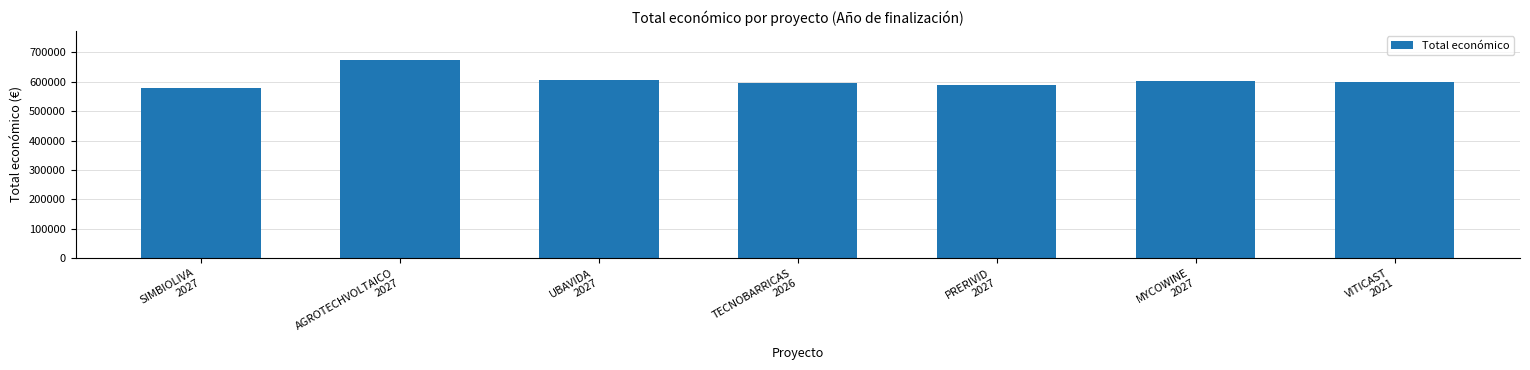

Are the bars horizontal?

No